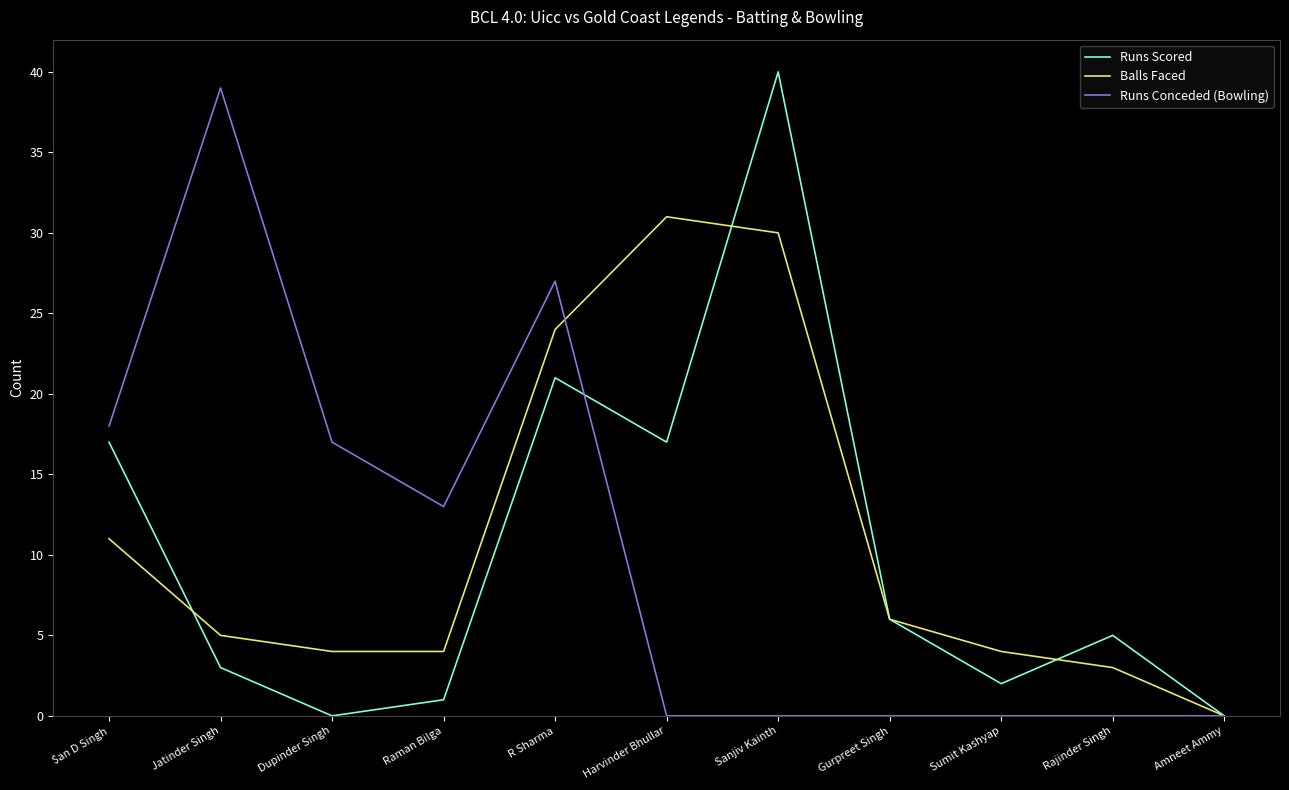

Where is Balls Faced nearest to the value 15?

$an D Singh